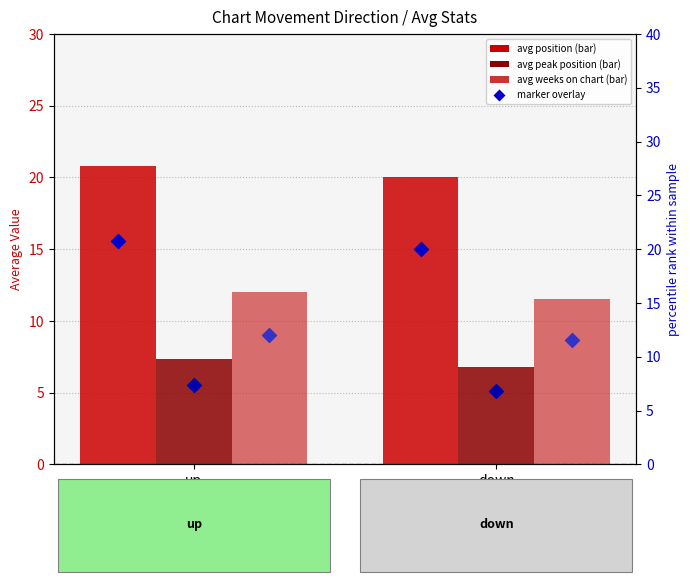

Which series has the widest spread of Y values?

avg position